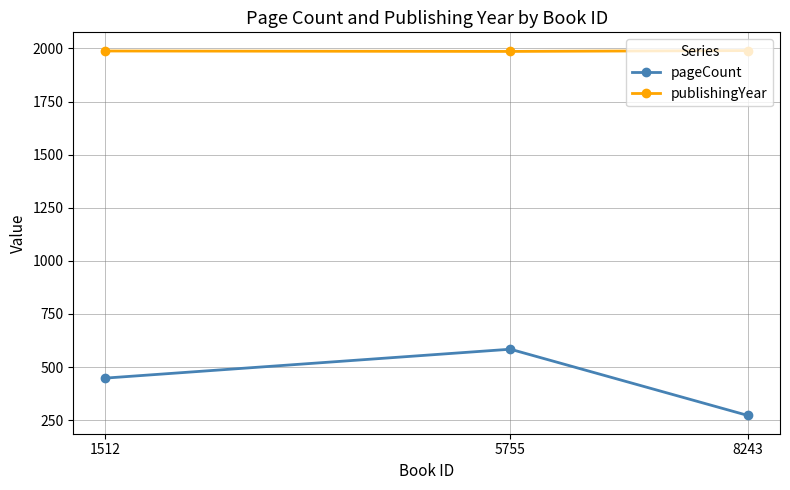

The value of publishingYear at 5755 is 941. True or false?

False